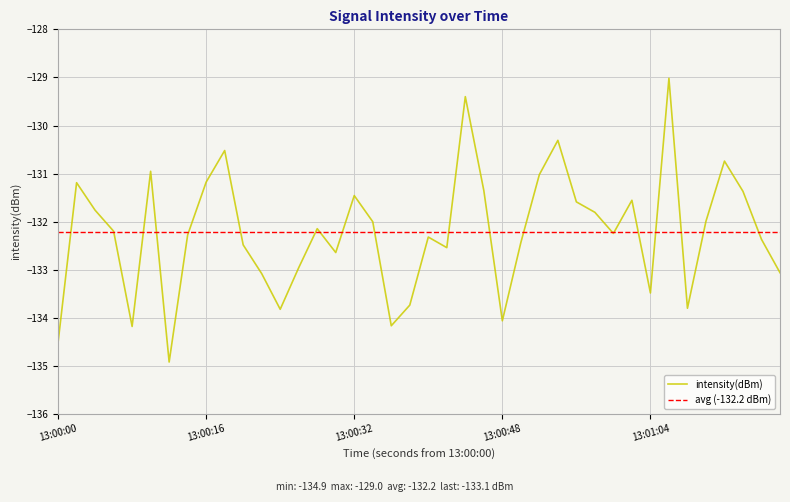

What is the lowest value of the intensity(dBm) series?

-134.9